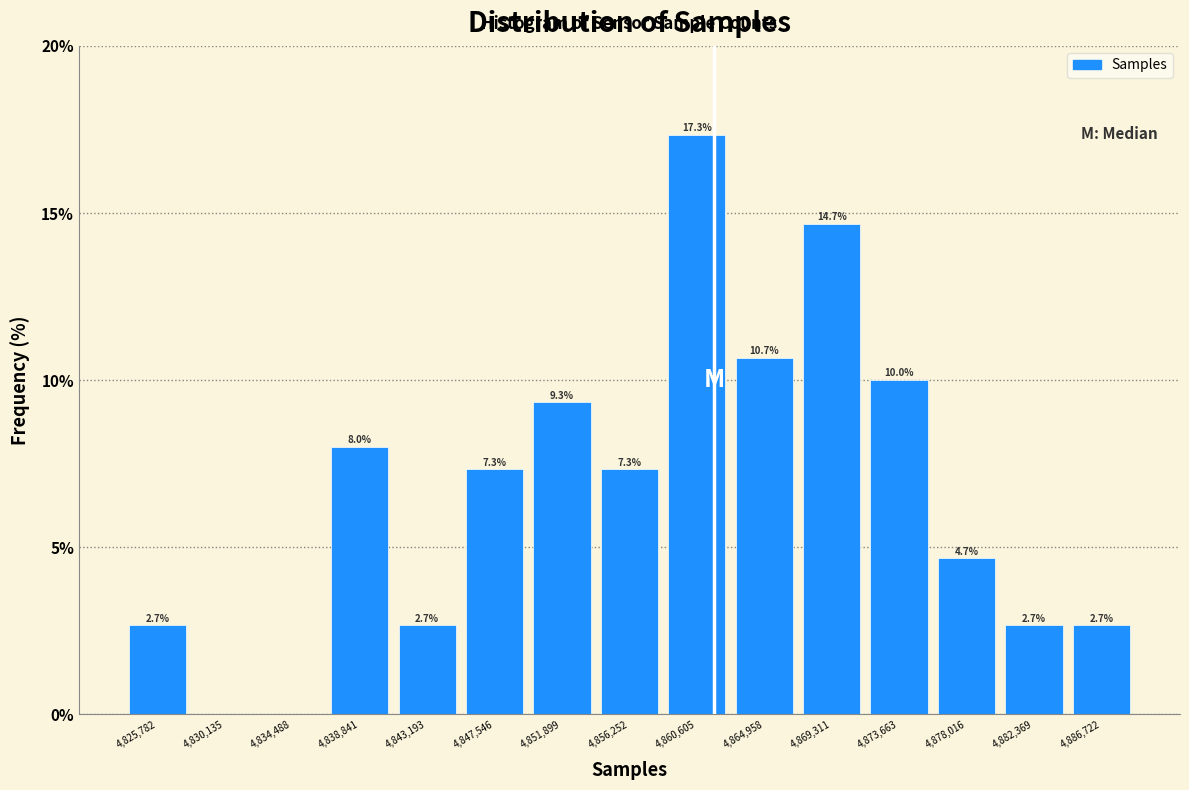

Over which range of the x-axis is the bar tallest?

4858500 to 4863000